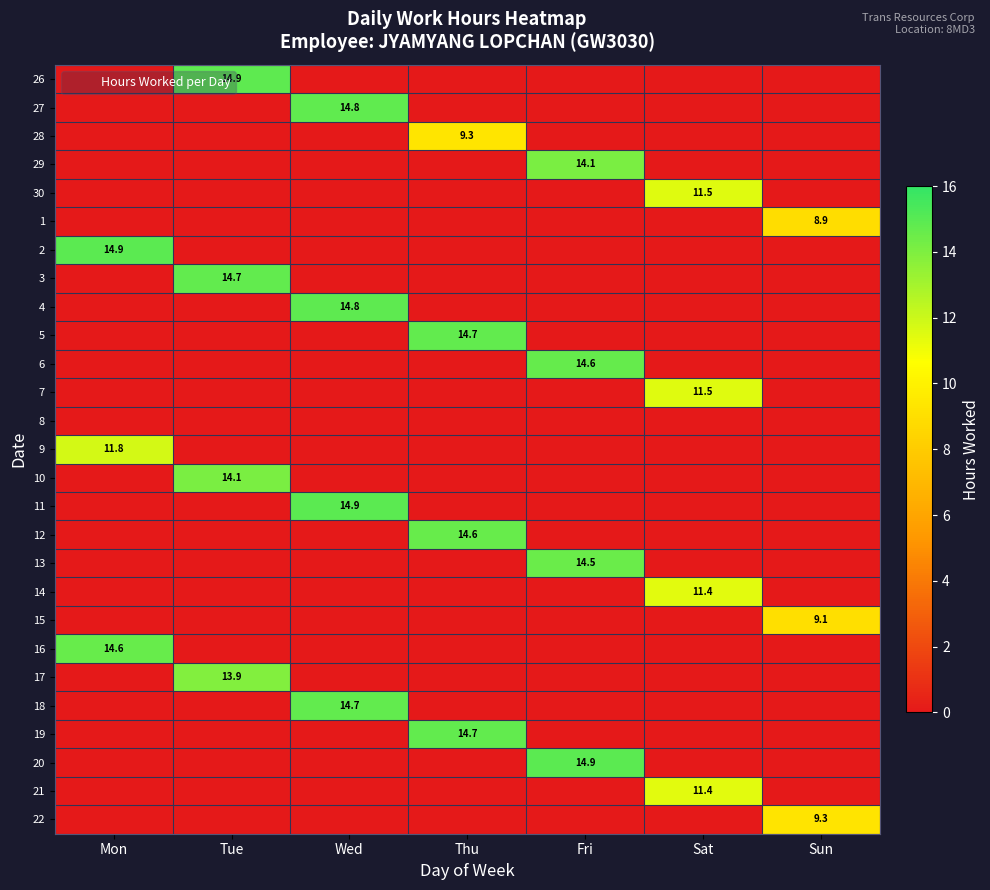

What is the difference between the highest and lowest values at Thu?

14.7